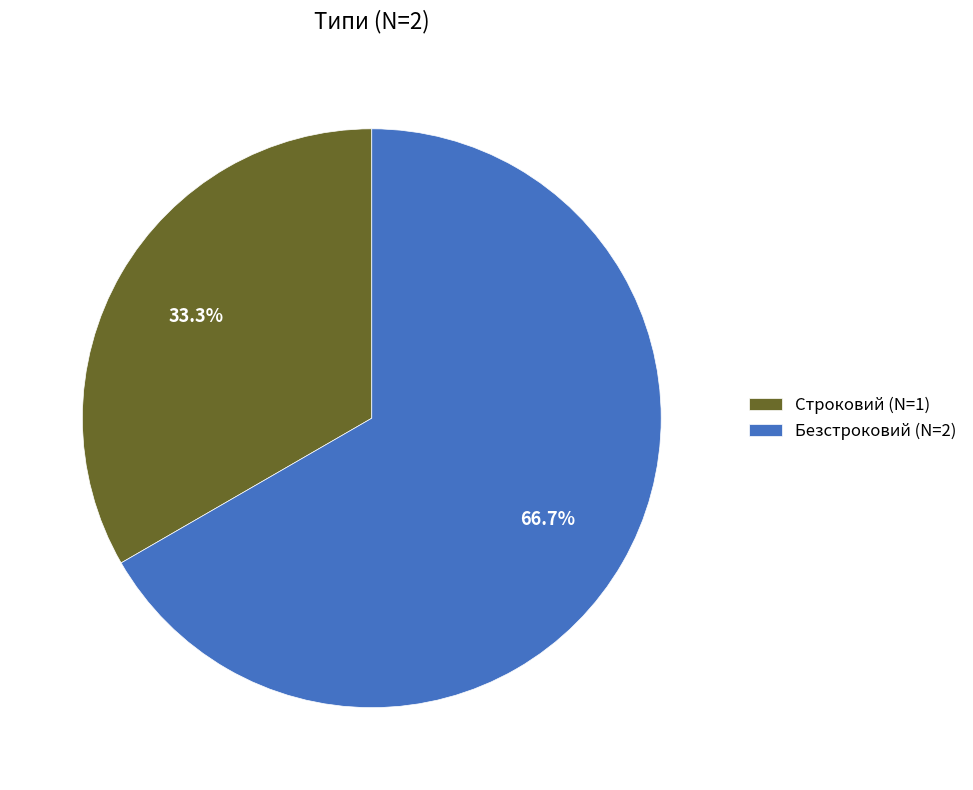

To the nearest percent, what portion does Безстроковий represent?

67%